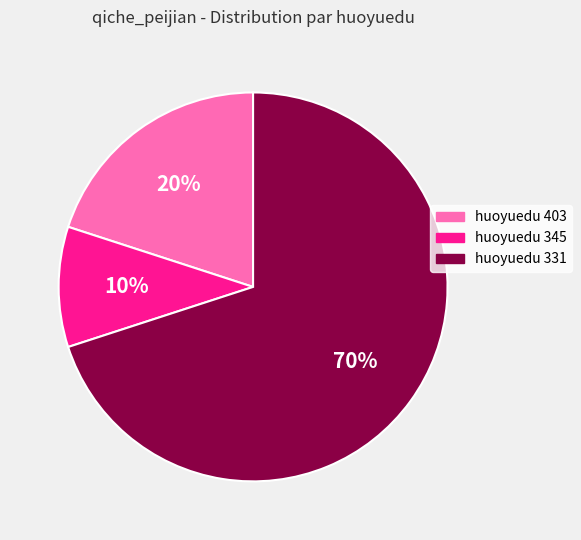

What percentage is the huoyuedu 345 slice, to the nearest percent?

10%